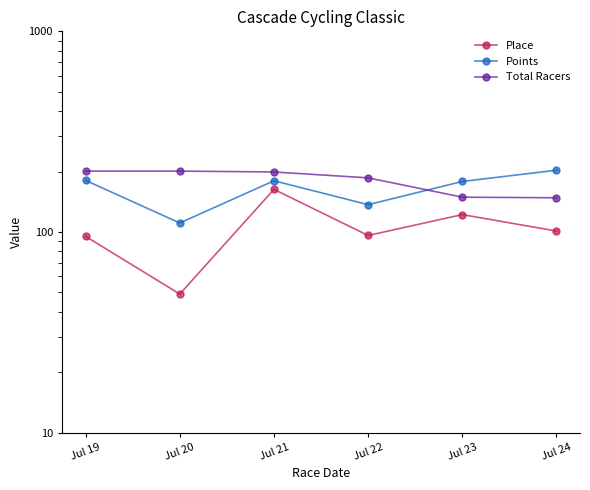

What is the sum of the Total Racers values at Jul 21 and Jul 24?

347.0